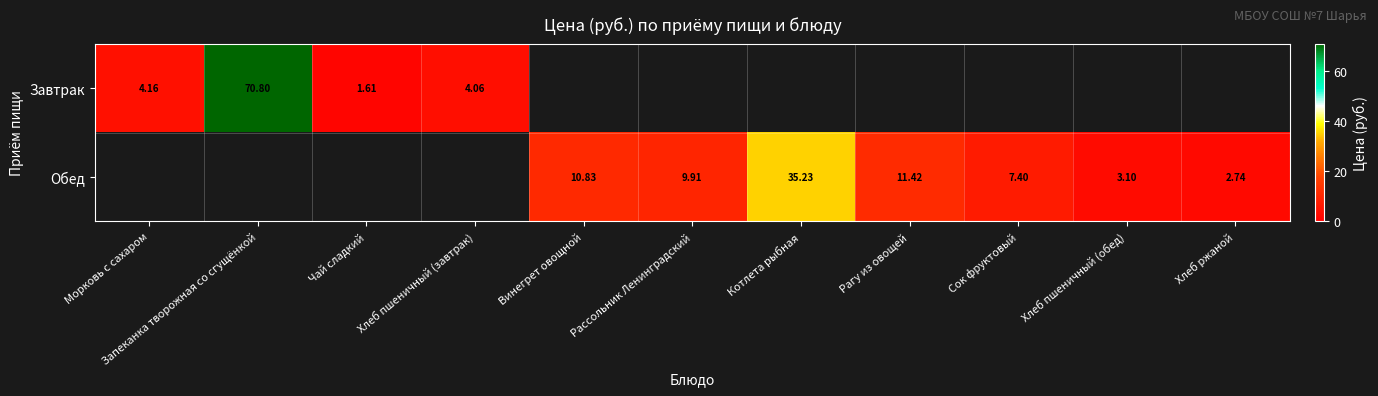

Is the value of Завтрак at Чай сладкий greater than the value of Обед at Хлеб пшеничный (обед)?

No